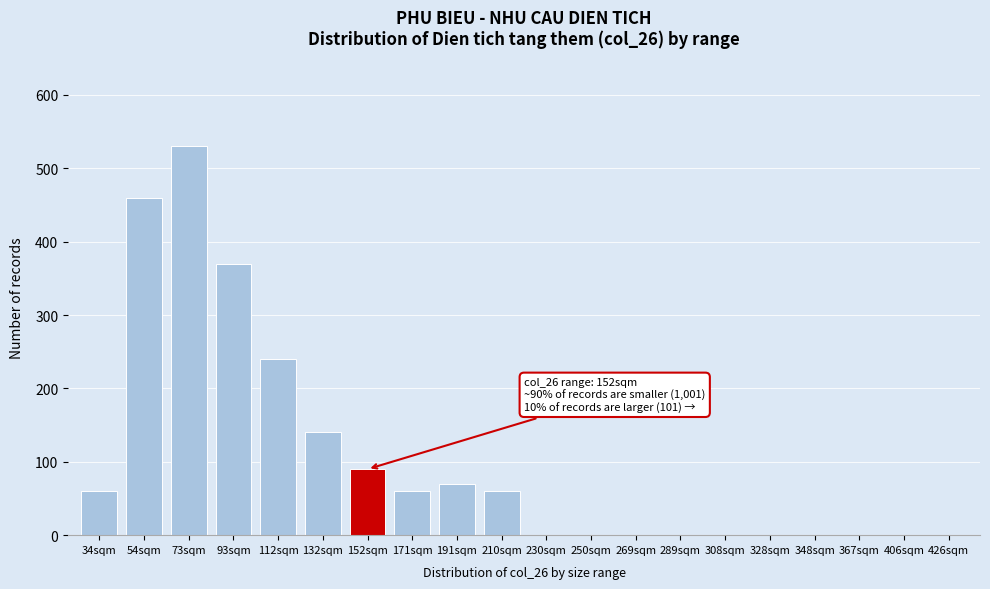

Reading right to left, extract all data points from this chart.

426sqm=0	406sqm=0	367sqm=0	348sqm=0	328sqm=0	308sqm=0	289sqm=0	269sqm=0	250sqm=0	230sqm=0	210sqm=60	191sqm=70	171sqm=60	152sqm=90	132sqm=140	112sqm=240	93sqm=370	73sqm=530	54sqm=460	34sqm=60